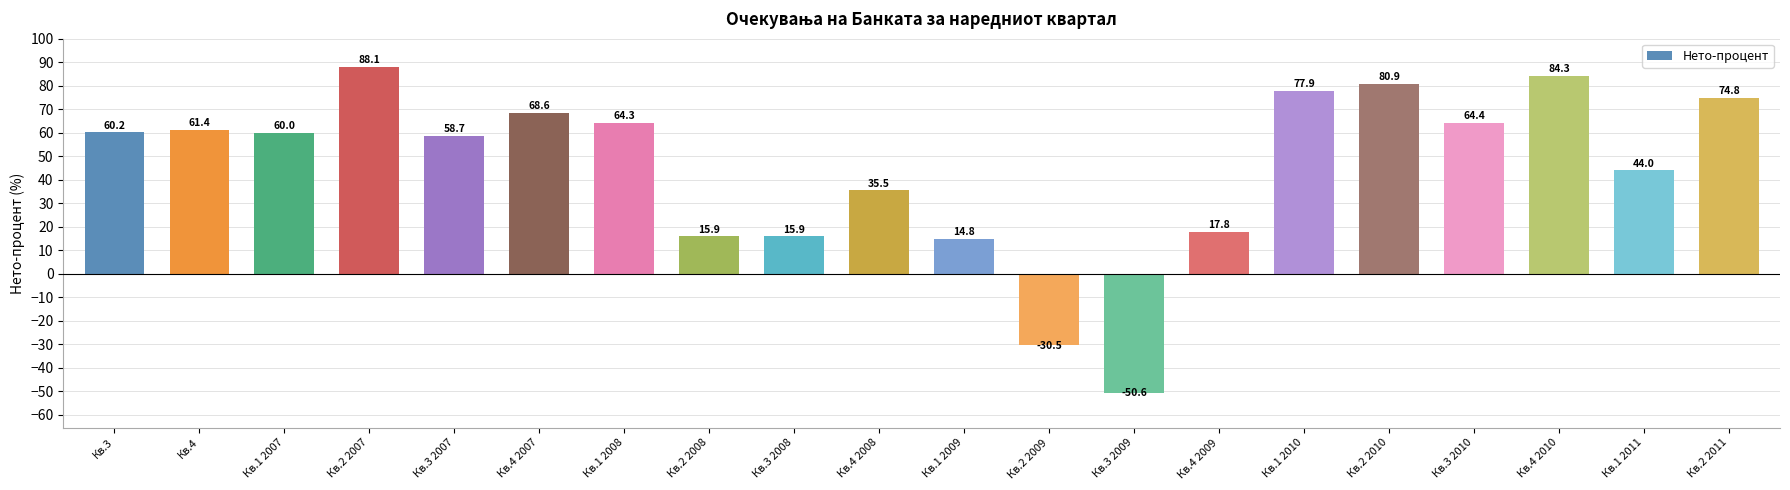

Read the value at Кв.4 2007.

68.6